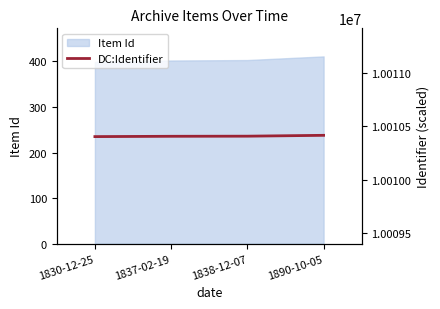

Where does the data first go above 10010408?

1890-10-05